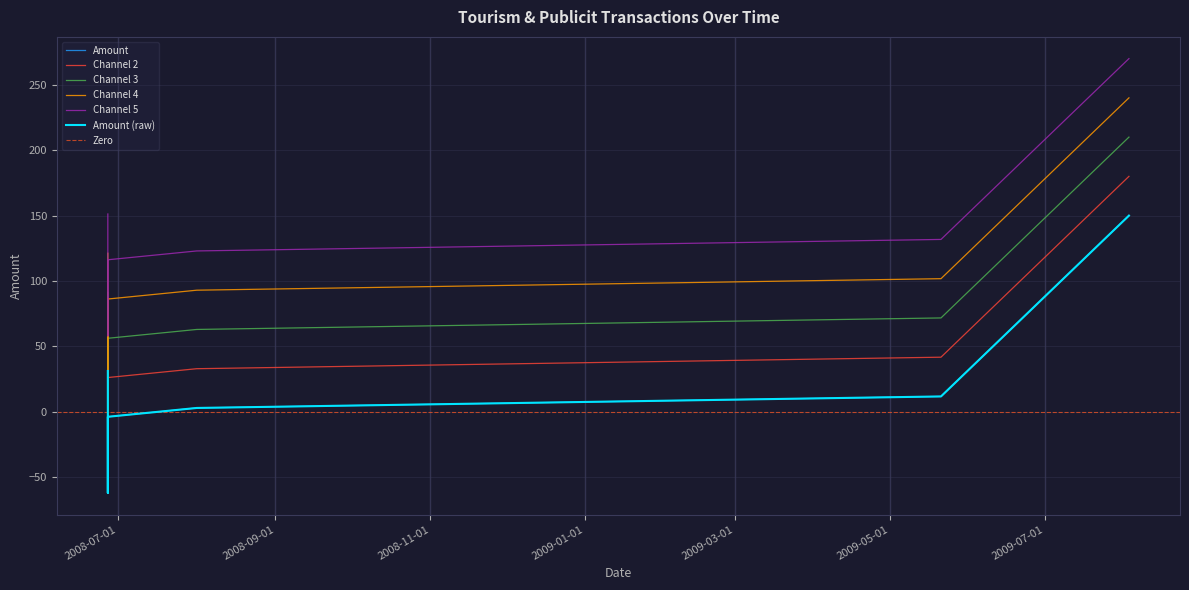

The chart shows a value of 31.2 at 2008-06-27. True or false?

True